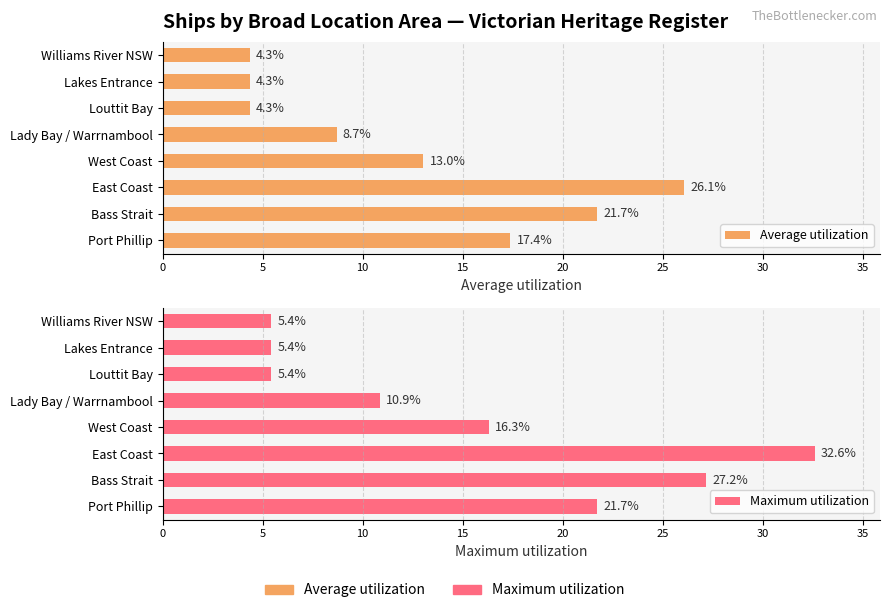

How many bars are there in total?

16